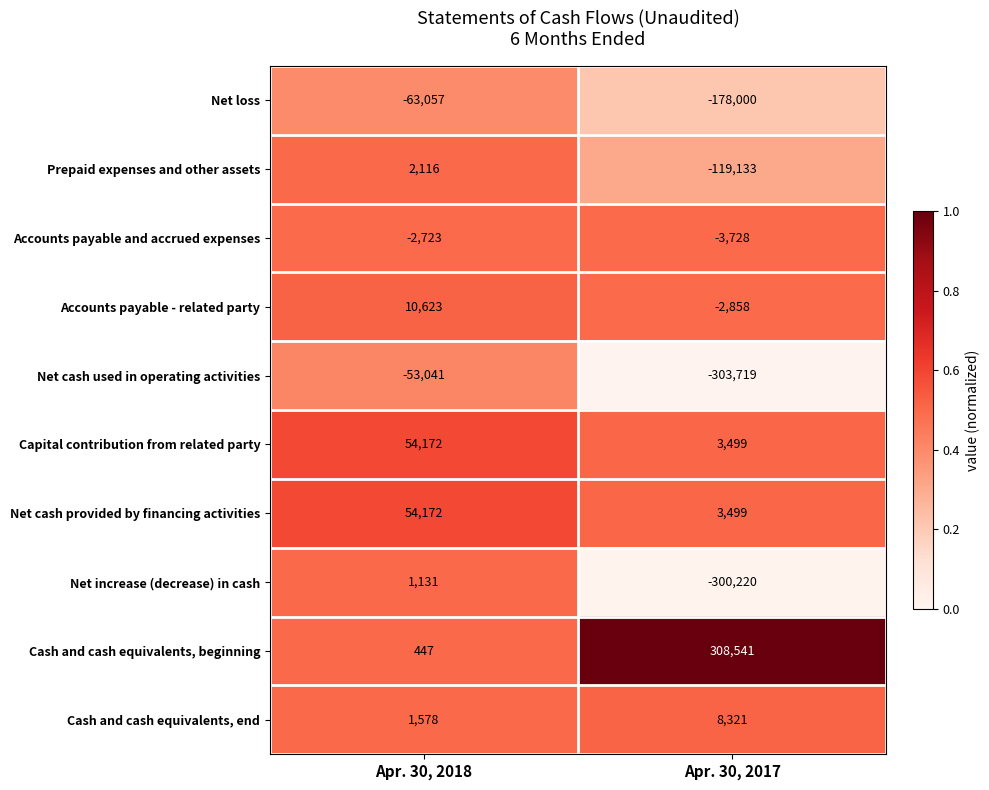

Is the value of Net loss at Apr. 30, 2017 greater than the value of Prepaid expenses and other assets at Apr. 30, 2018?

No